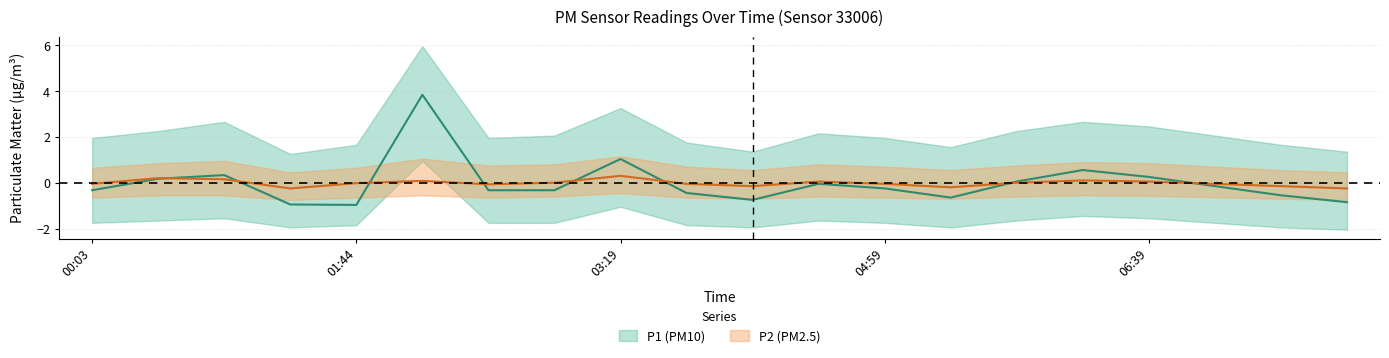

How many lines are shown in the chart?

2